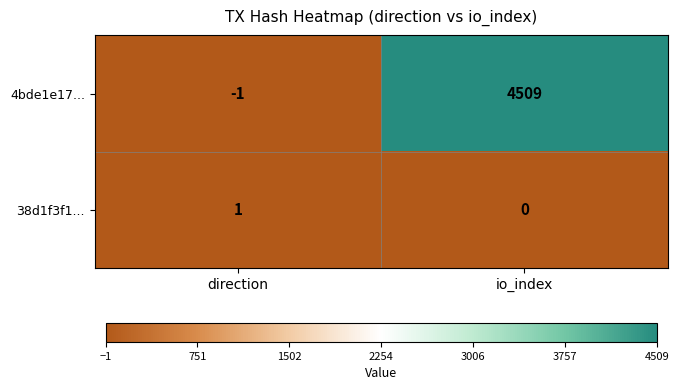

What is the greatest value displayed?

4509